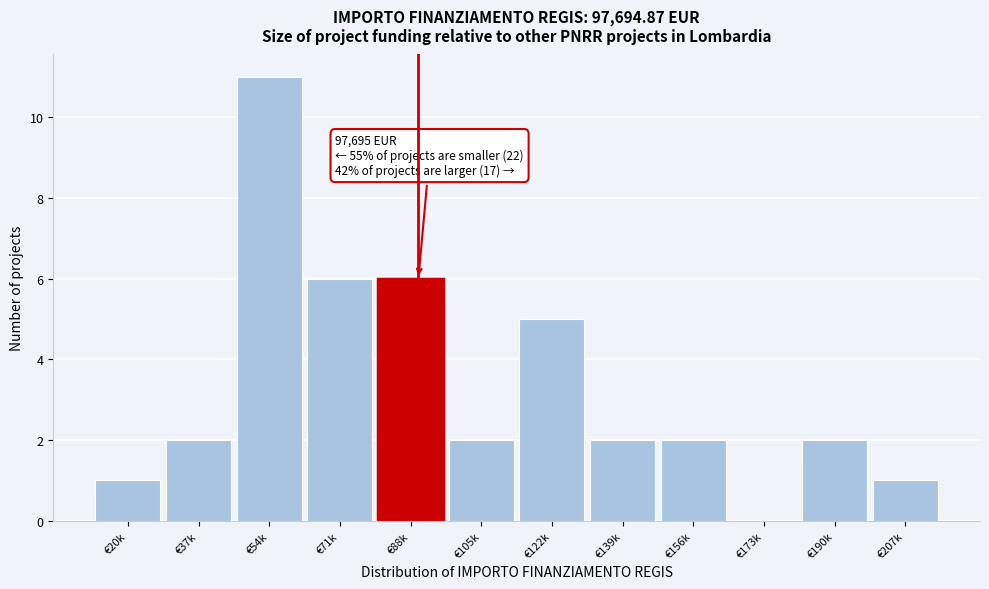

Reading right to left, transcribe all the data shown in this chart.

€207k=1	€190k=2	€173k=0	€156k=2	€139k=2	€122k=5	€105k=2	€88k=6	€71k=6	€54k=11	€37k=2	€20k=1